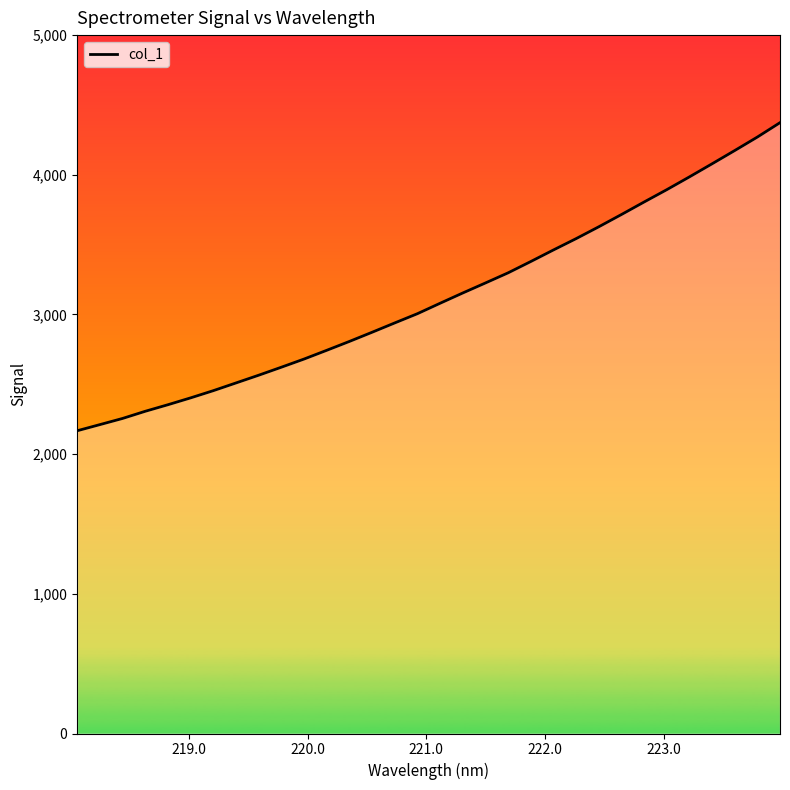

What is the difference between the maximum and second lowest values?

2161.8